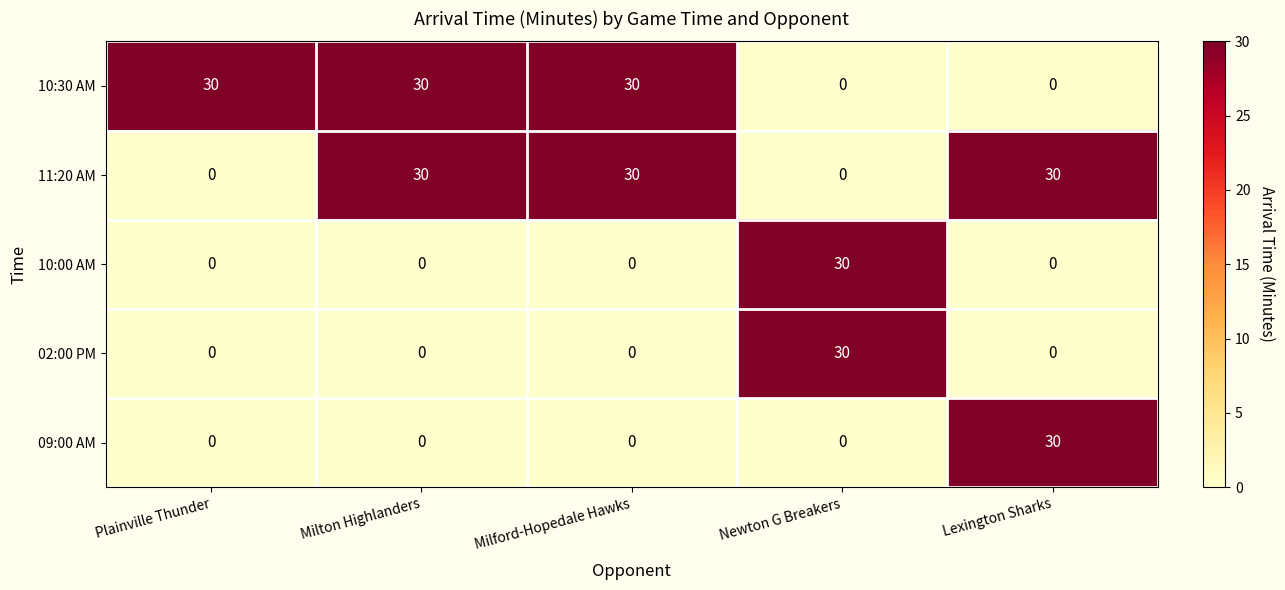

How many values in 02:00 PM are above zero?

1